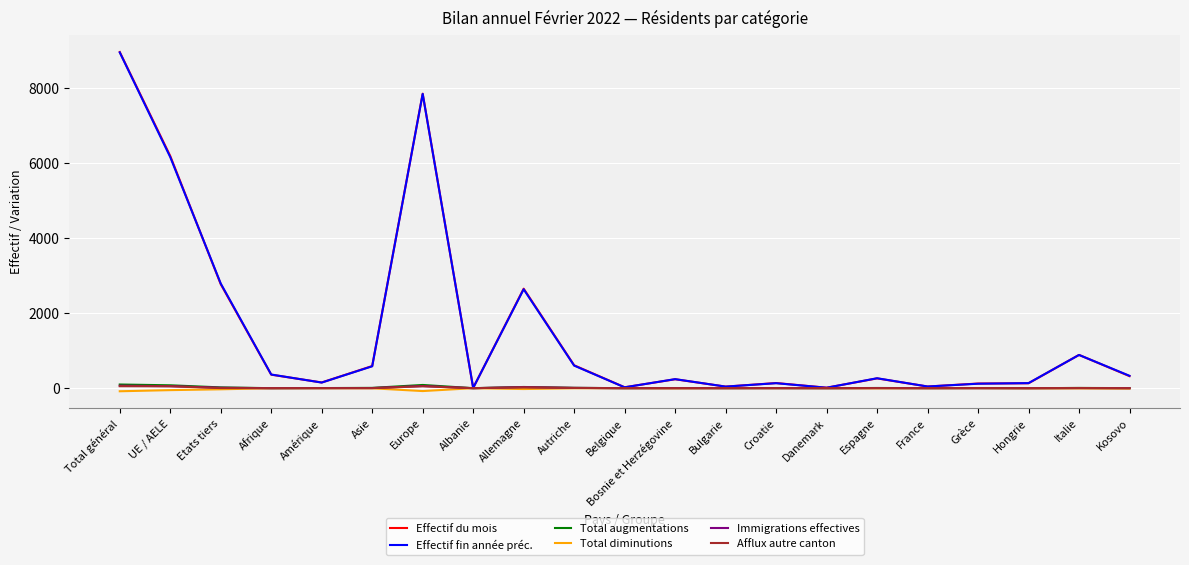

Which category has the highest value in the Effectif du mois series?

Total général